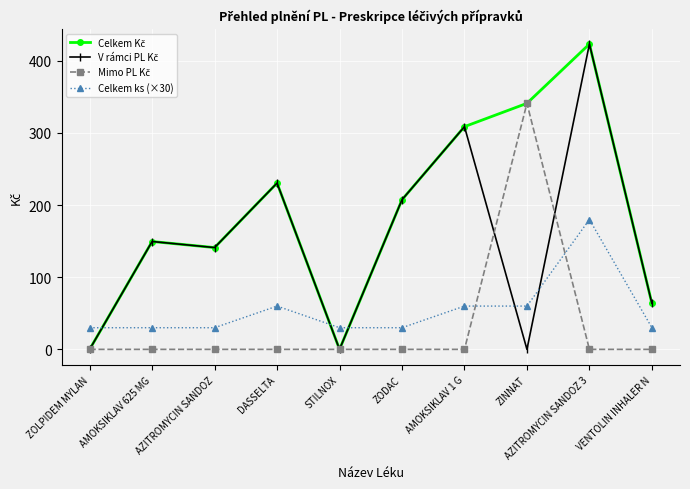

How many lines are shown in the chart?

4